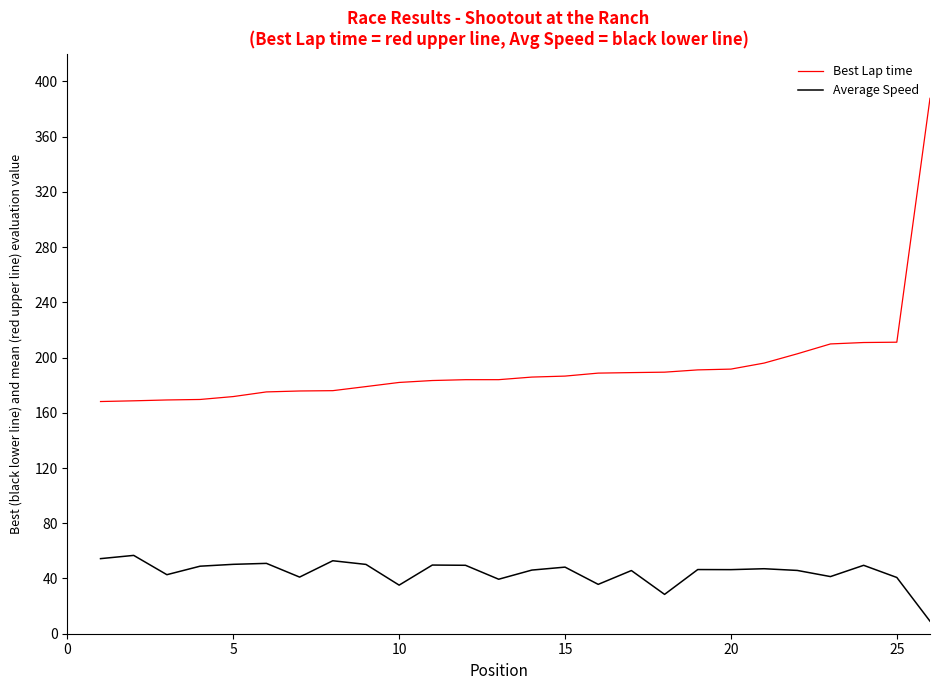

Which series has the largest total across all categories?

Best Lap time